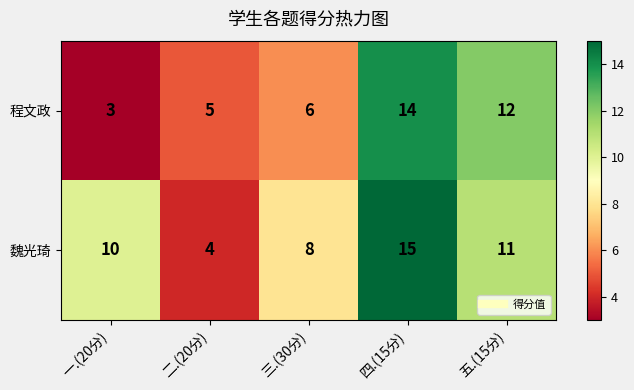

What is the greatest value displayed?

15